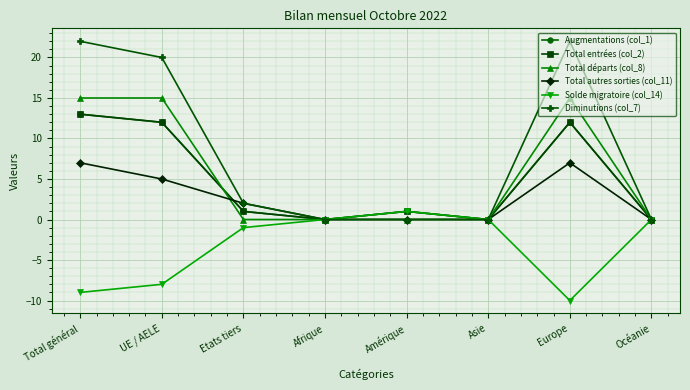

Does the chart have visible grid lines?

Yes